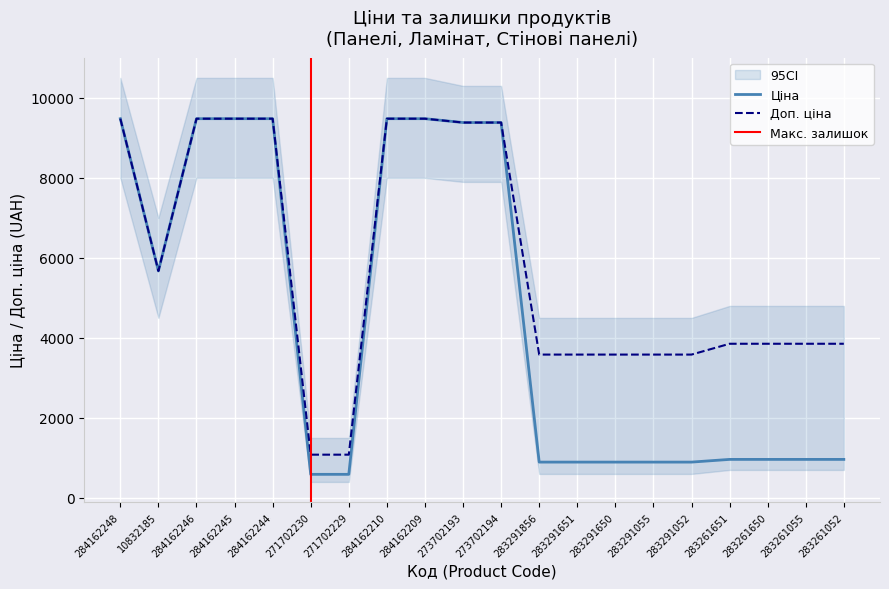

What is the label of the 1st point from the left?

284162248